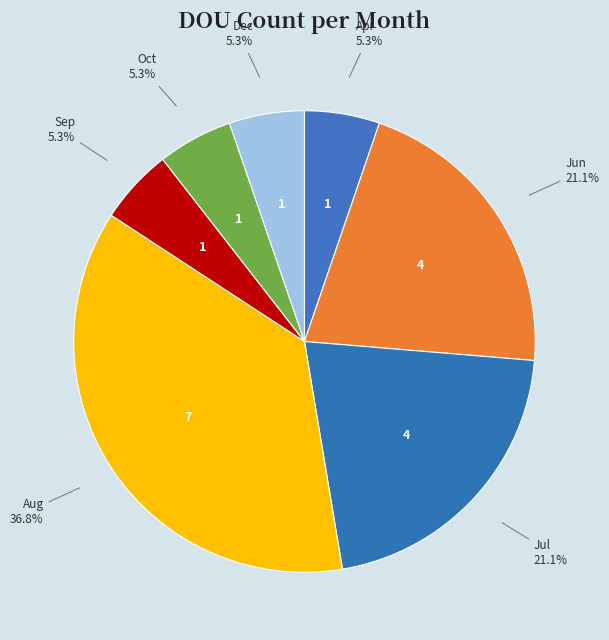

Which category has the smallest portion of the pie?

Apr